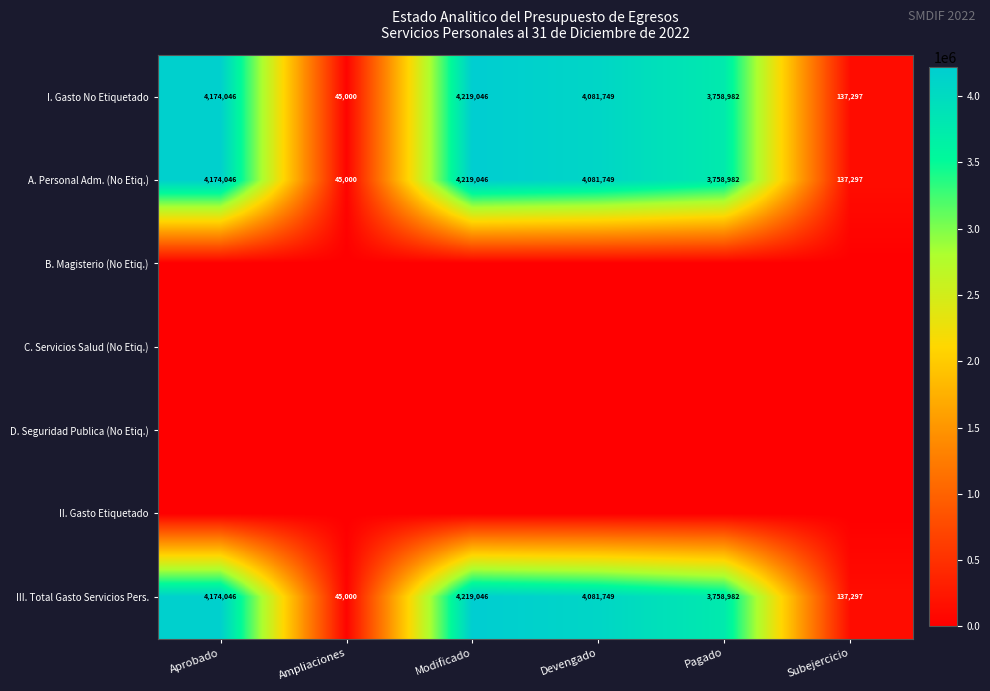

What is the lowest value of the I. Gasto No Etiquetado series?

45000